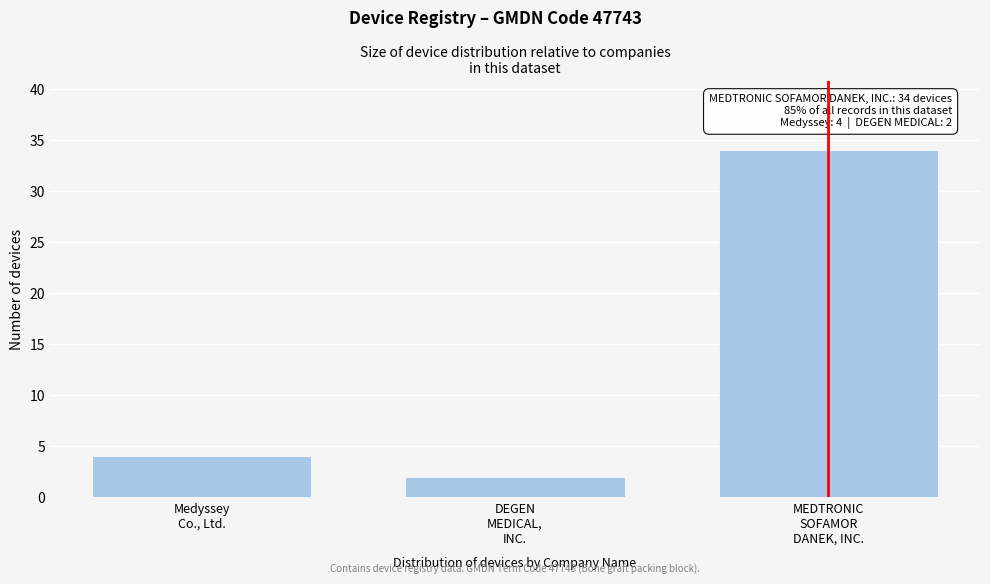

Reading right to left, what are all the values shown in this chart?

34	2	4